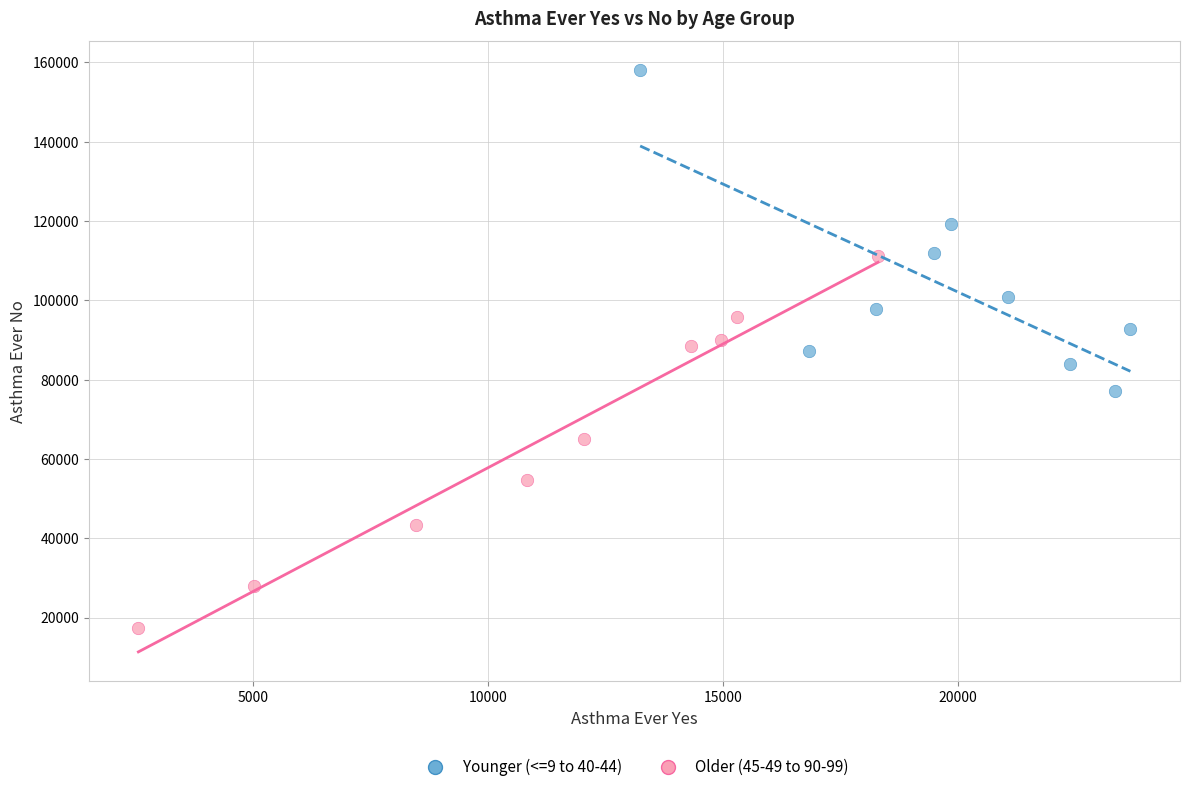

Which series contains the lowest Y value?

Older (45-49 to 90-99)